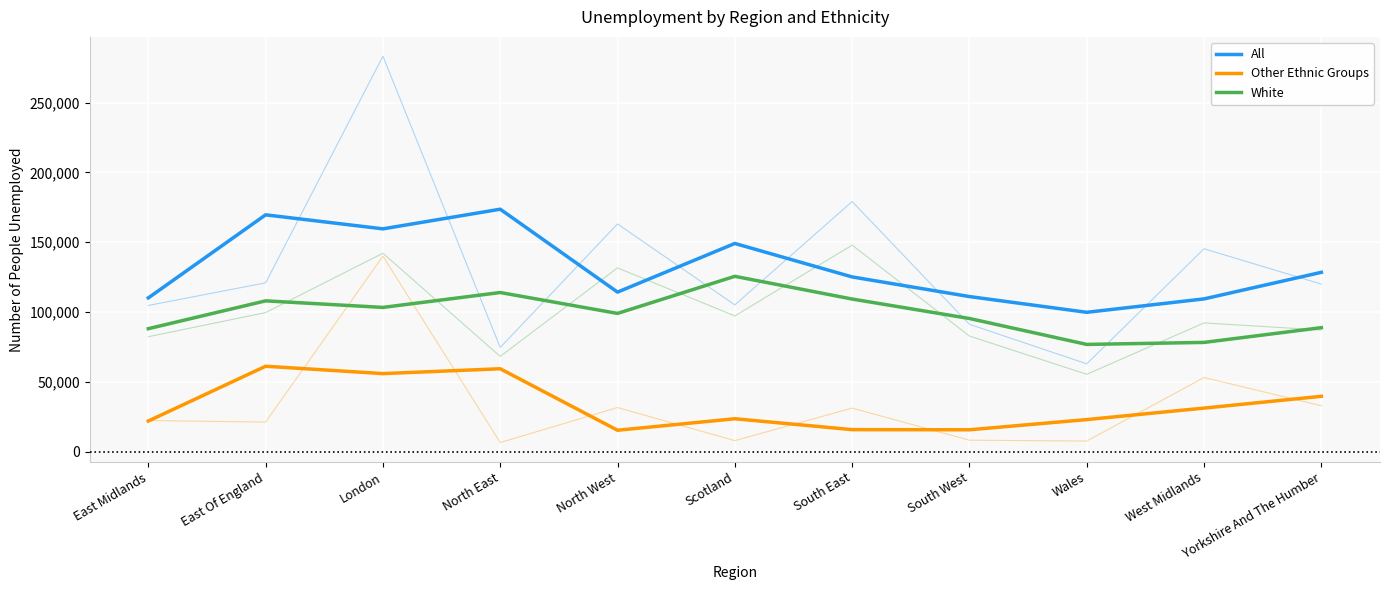

What is the spread (max minus min) of values at East Of England?

108434